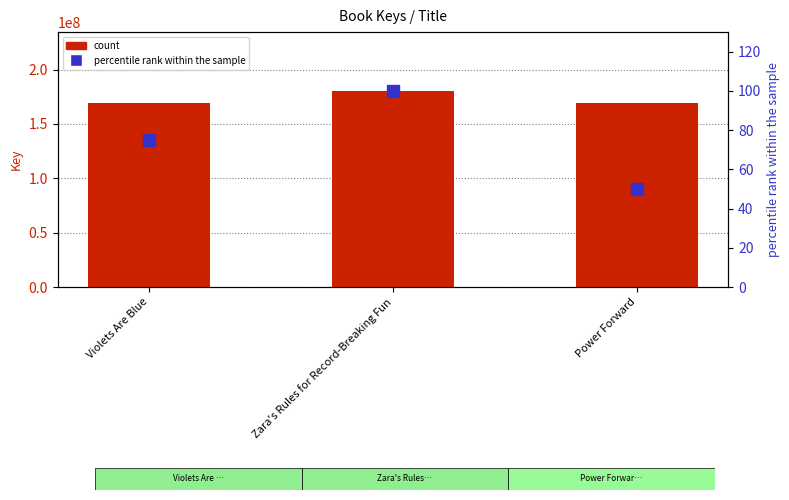

At how many categories does at least one series exceed 54140261?

3